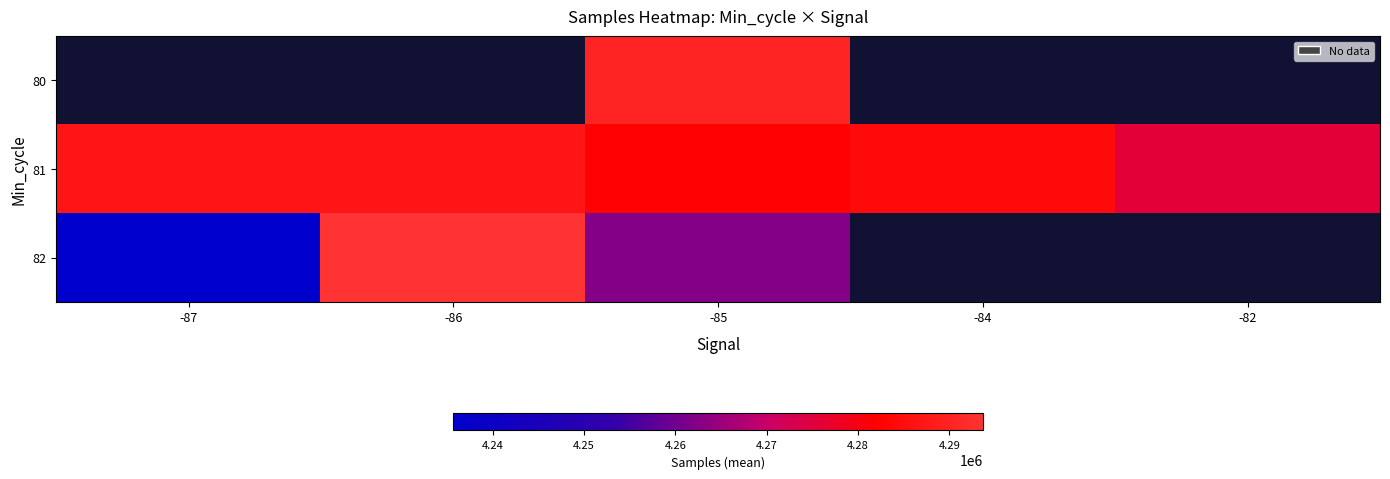

Rank the categories by 80 value from lowest to highest.

-87, -86, -85, -84, -82